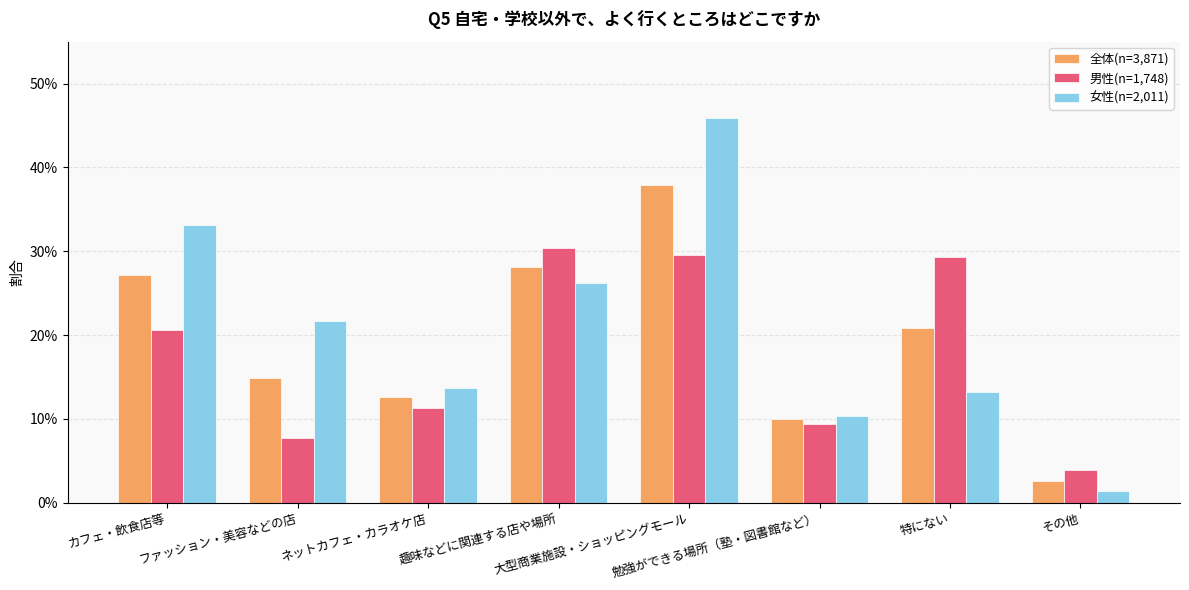

What are all the series names shown in the legend?

全体(n=3,871), 男性(n=1,748), 女性(n=2,011)